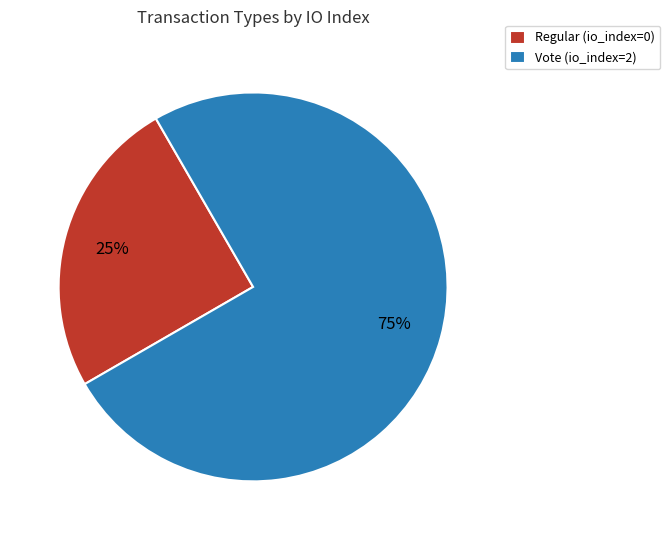

True or false: Vote (io_index=2) accounts for 88% of the total.

False